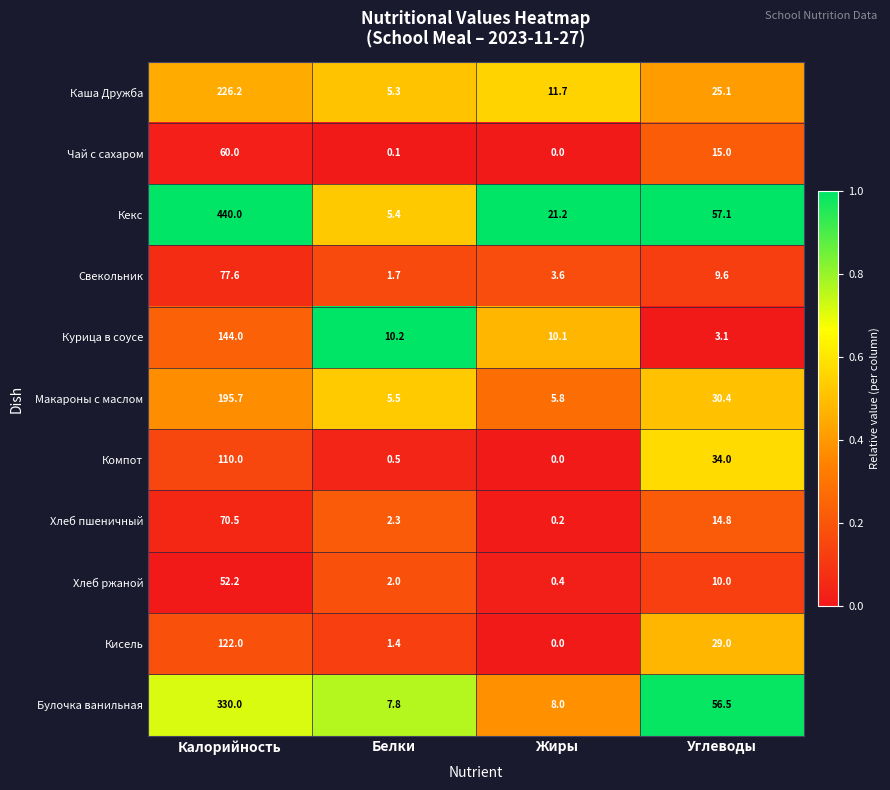

What is the difference between the second highest and second lowest values in the Чай с сахаром series?

14.9